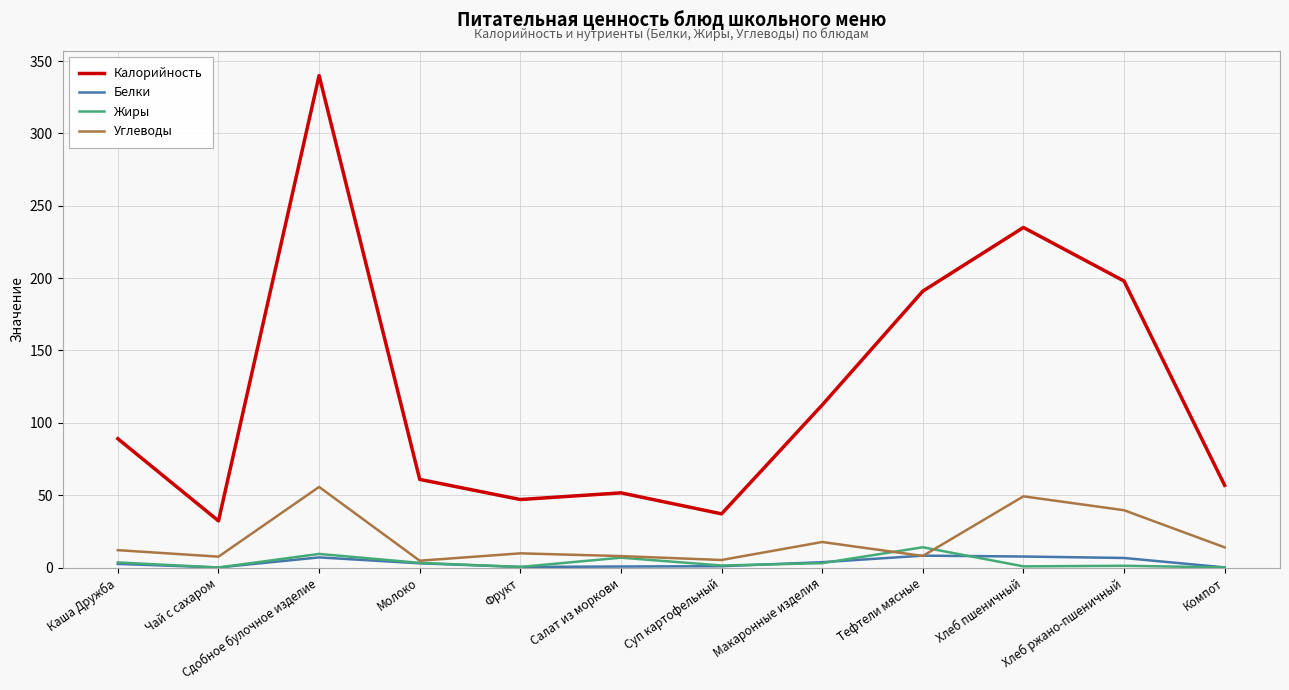

True or false: Калорийность and Жиры cross at least once.

False